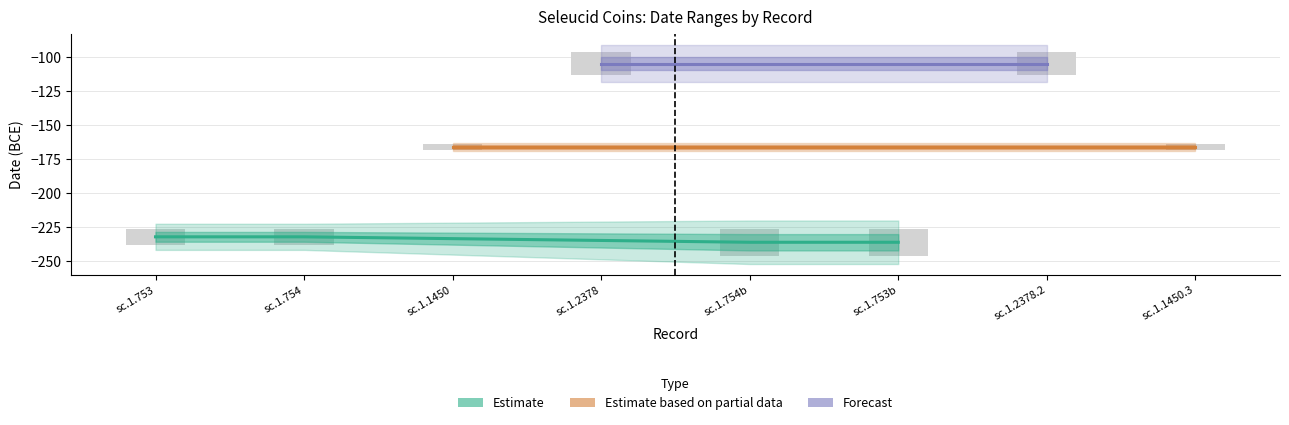

What is the maximum value for От даты?

-113